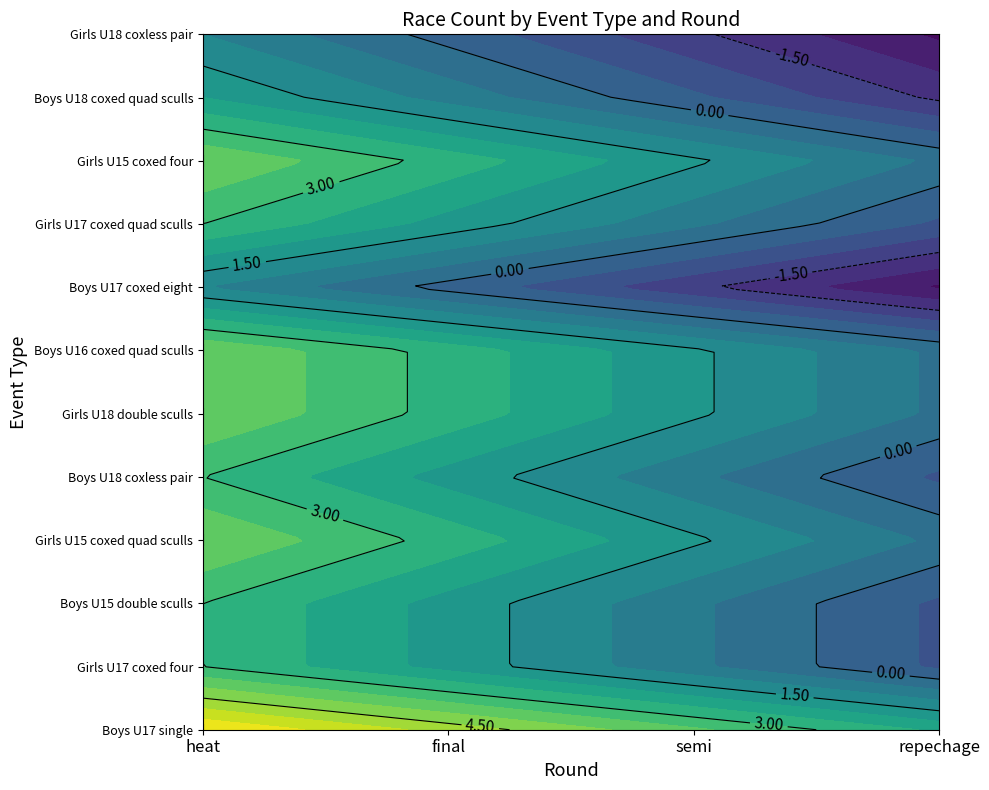

How many data points in event_ids are less than 10?

10